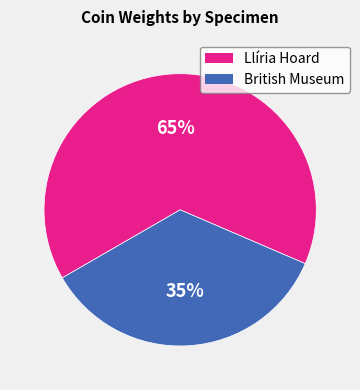

Is there any slice that represents more than half of the pie?

Yes